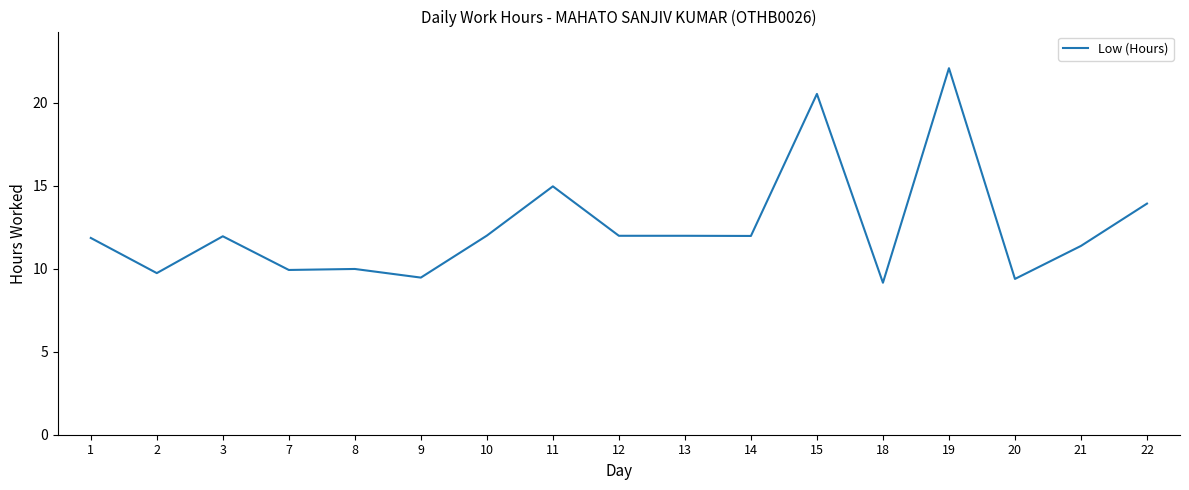

Which has a higher value, 19 or 21?

19